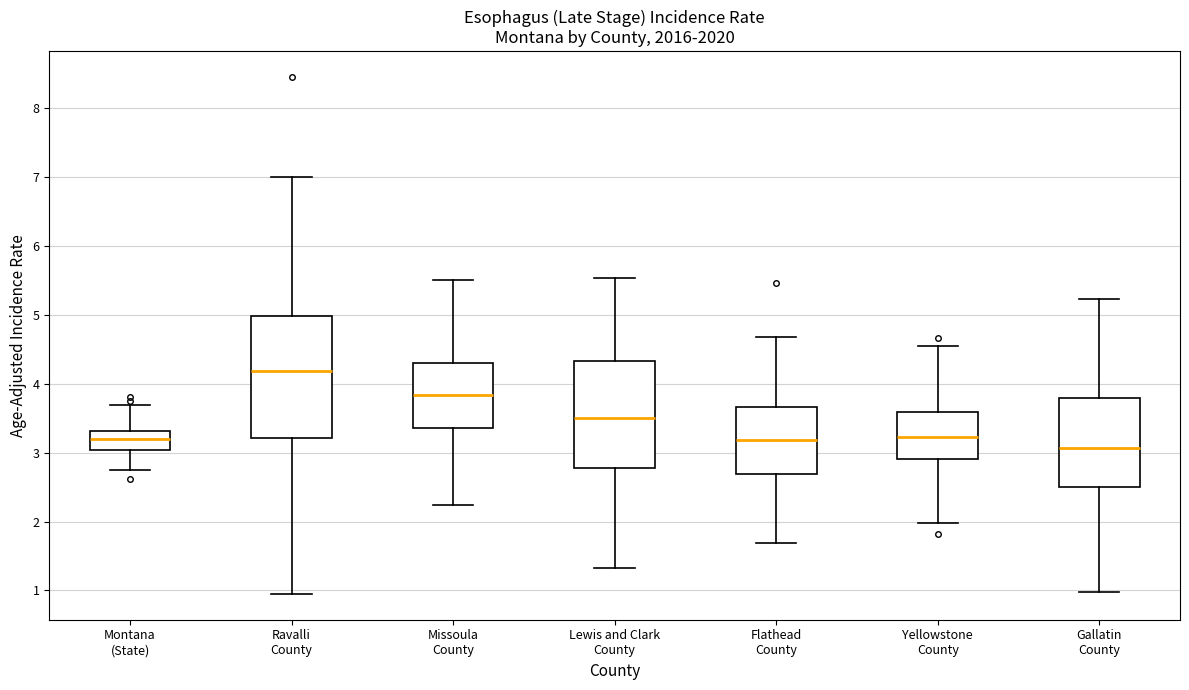

Reading left to right, read every box against the y-axis: the position of its median line, the range the box covers, and the ends of its whiskers. The values are not printed on the chart, so give them approximately, as read against the axis.

Montana (State): median 3.2, box 3.0 to 3.3, whiskers 2.8 to 3.7
Ravalli County: median 4.2, box 3.2 to 5.0, whiskers 1.0 to 7.0
Missoula County: median 3.8, box 3.4 to 4.3, whiskers 2.2 to 5.5
Lewis and Clark County: median 3.5, box 2.8 to 4.3, whiskers 1.3 to 5.5
Flathead County: median 3.2, box 2.7 to 3.7, whiskers 1.7 to 4.7
Yellowstone County: median 3.2, box 2.9 to 3.6, whiskers 2.0 to 4.5
Gallatin County: median 3.1, box 2.5 to 3.8, whiskers 1.0 to 5.2